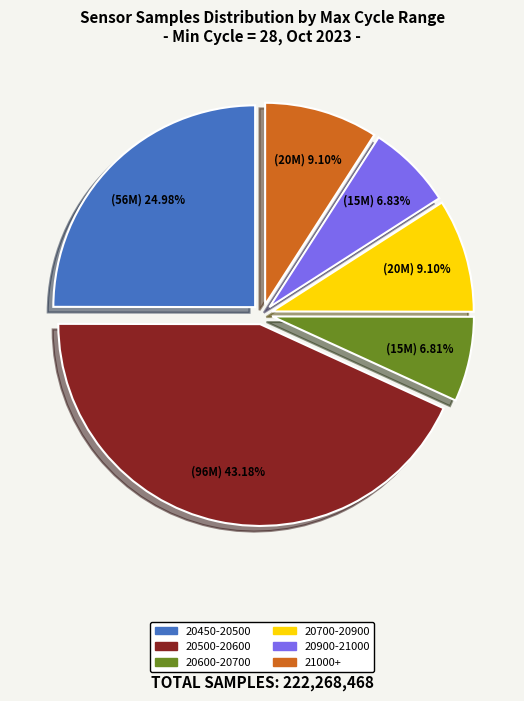

How many segments does this pie chart have?

6